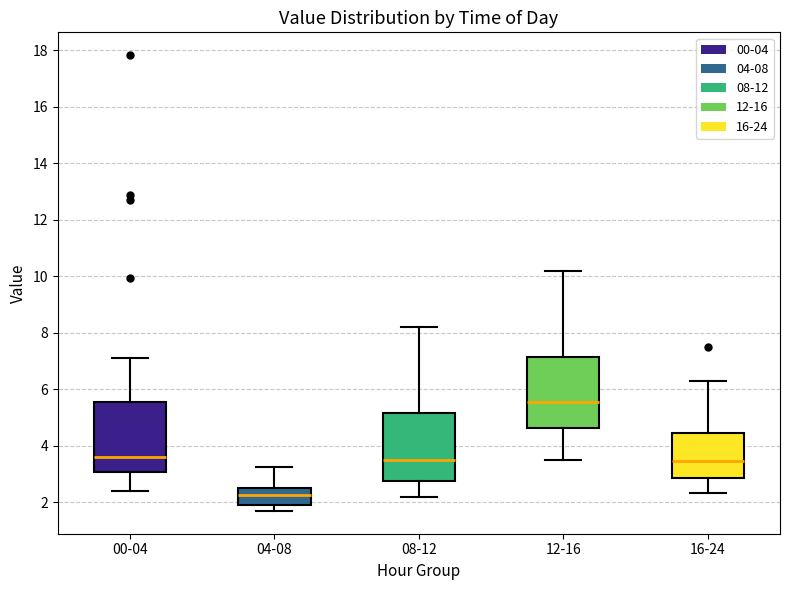

Which box has the highest median line?

12-16